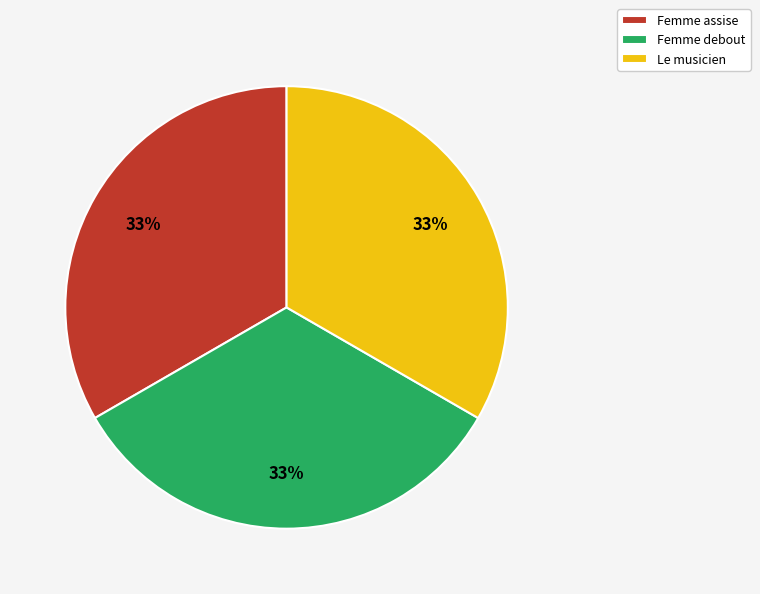

True or false: Femme debout accounts for 25% of the total.

False